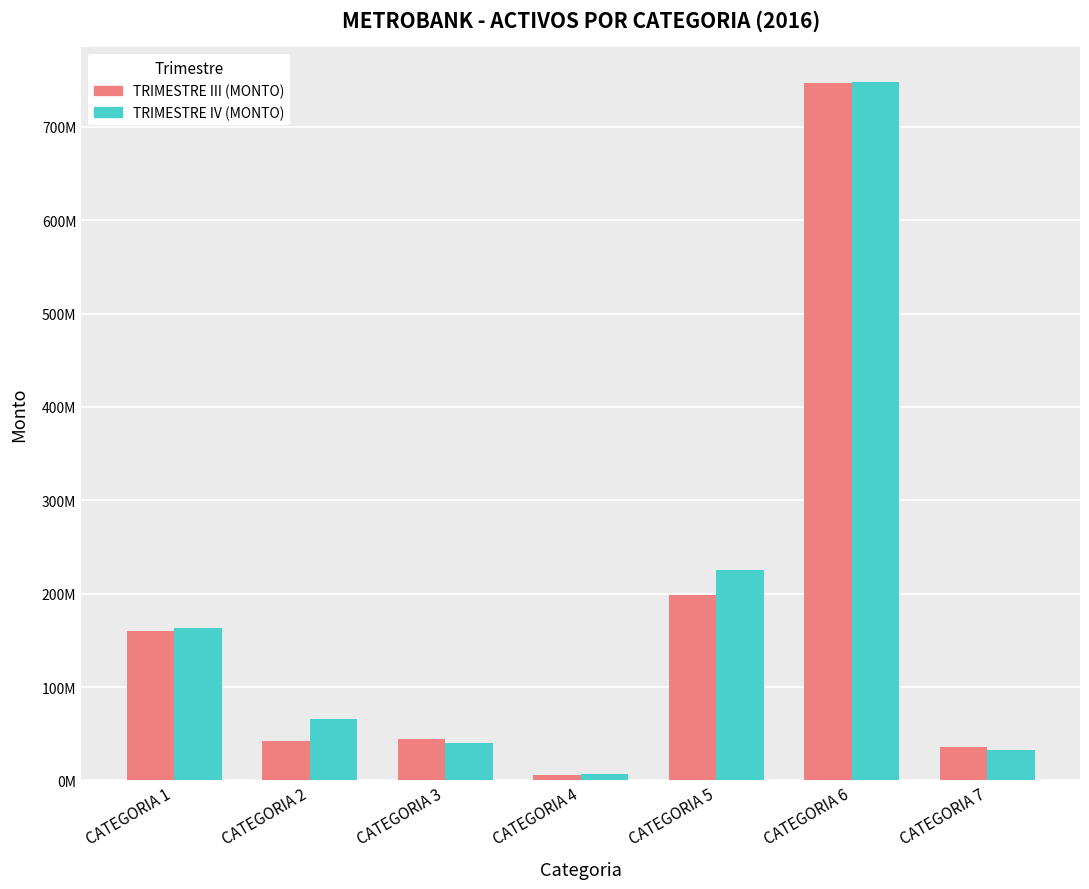

At which category is the sum across all series the highest?

CATEGORIA 6